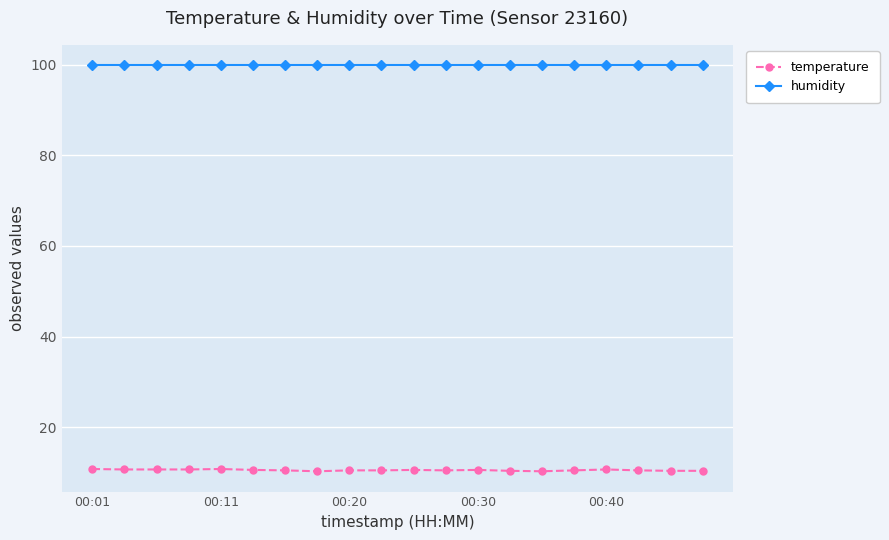

Rank the series by their average value, from highest to lowest.

humidity, temperature